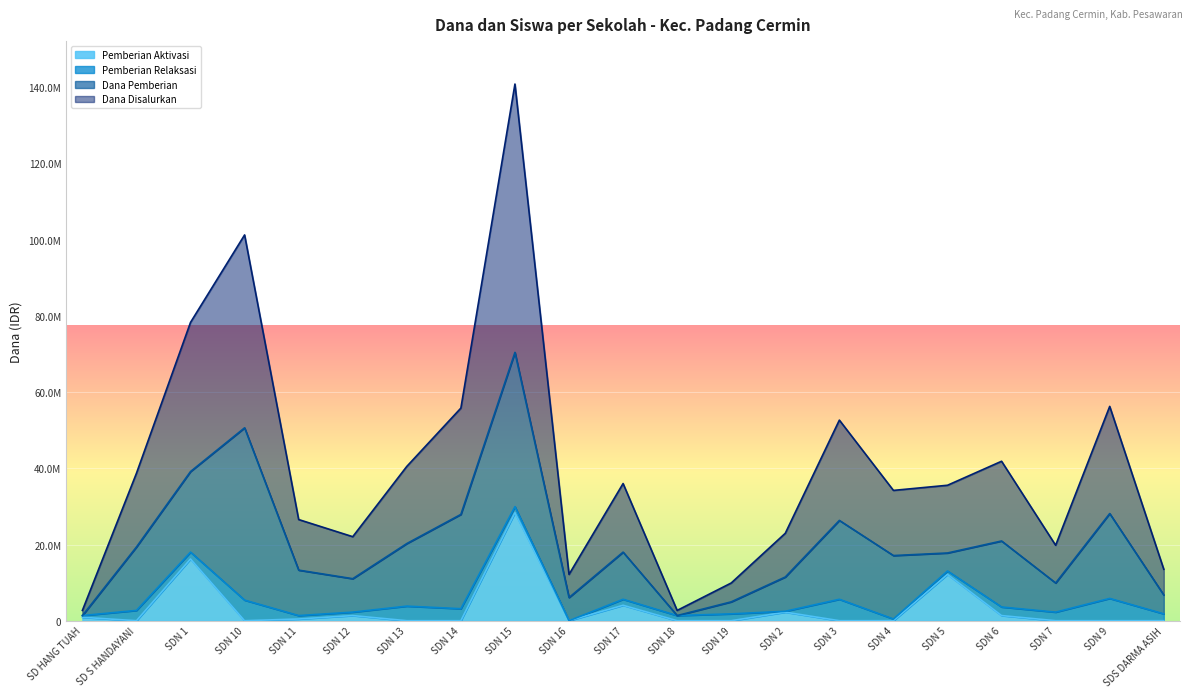

How many interior local peaks does the Siswa Disalurkan series have?

6